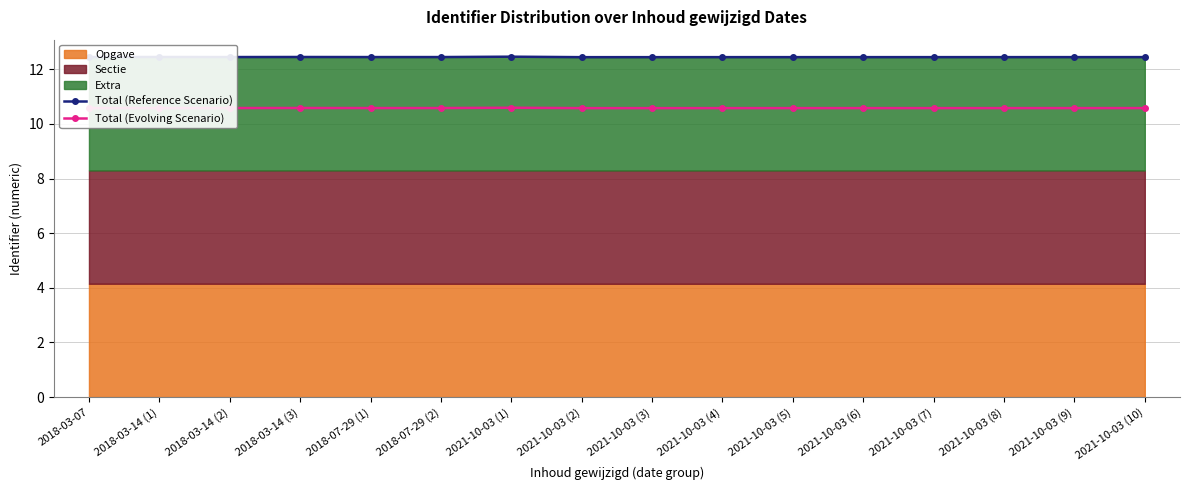

Between 2021-10-03 (5) and 2021-10-03 (8), which series saw the biggest shift?

Total (Reference Scenario)